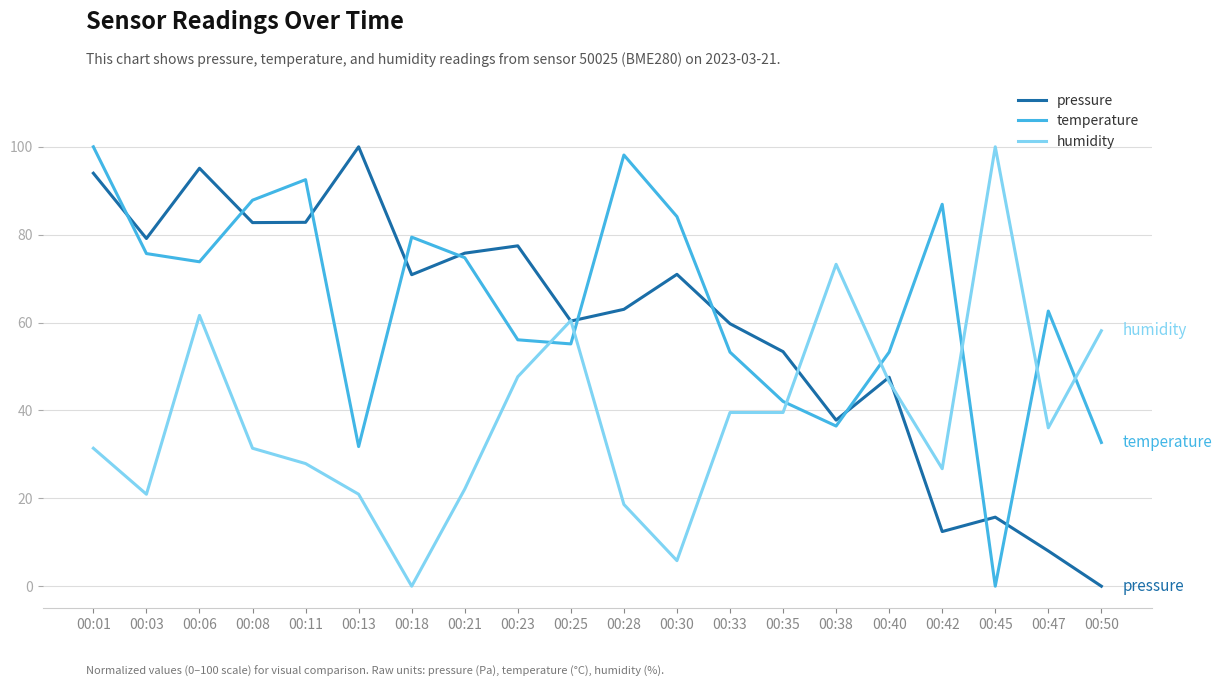

What is the spread (max minus min) of values at 00:30?

78.3